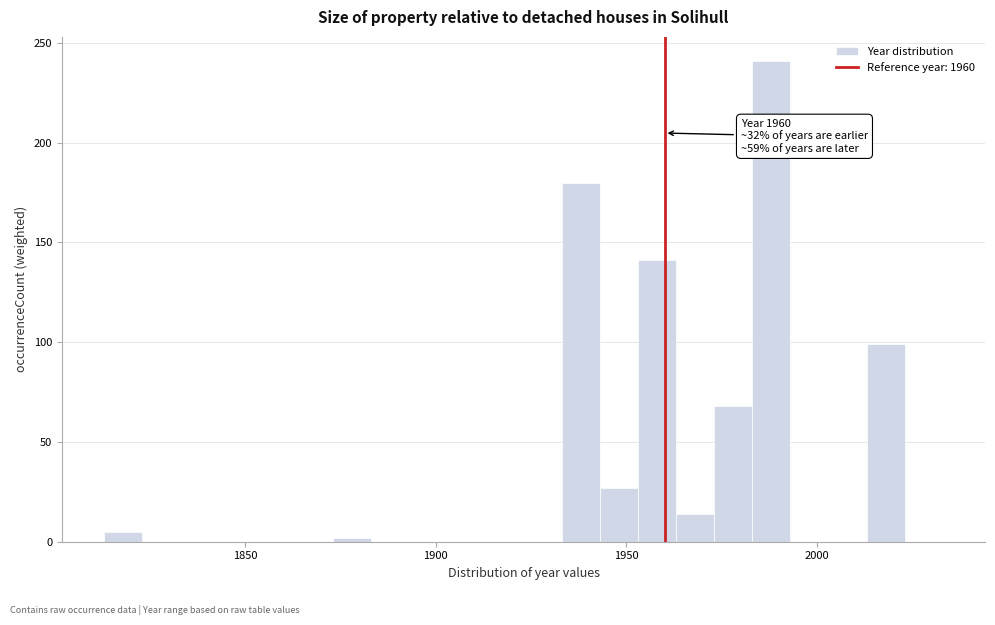

Around what value on the x-axis is the tallest bar? Give the approximate position of its centre, as read against the axis.

1990